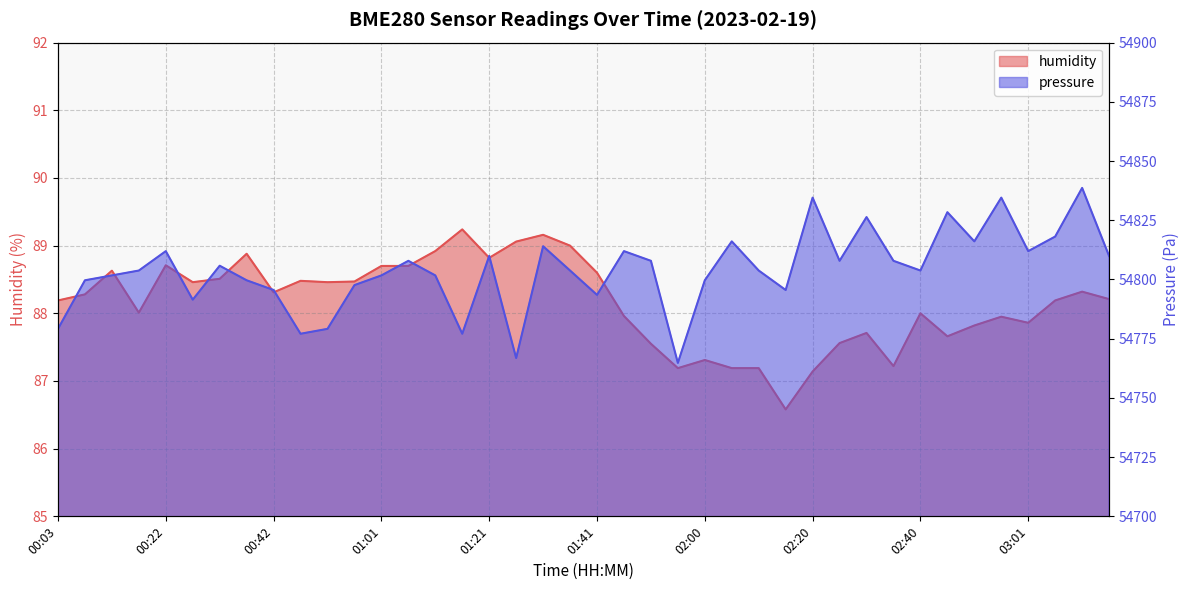

Which series changed the most between 00:17 and 00:32?

pressure